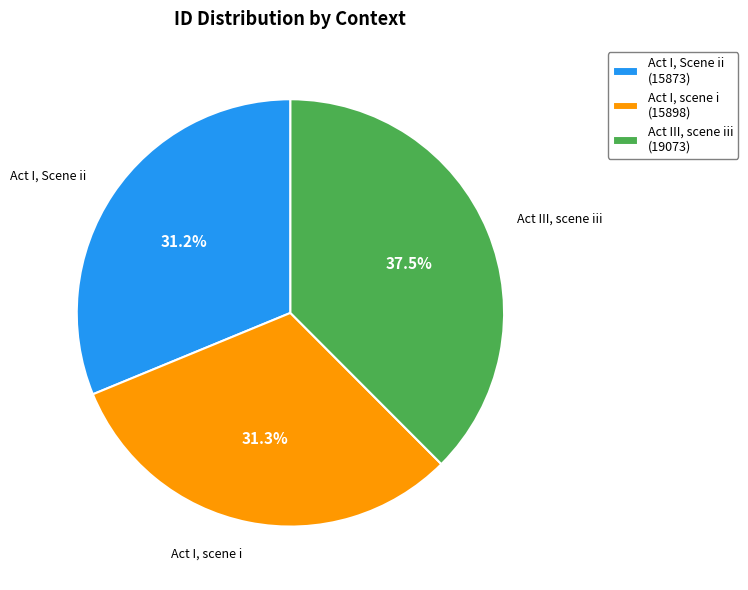

The Act I, Scene ii slice represents 31% of the pie. True or false?

True